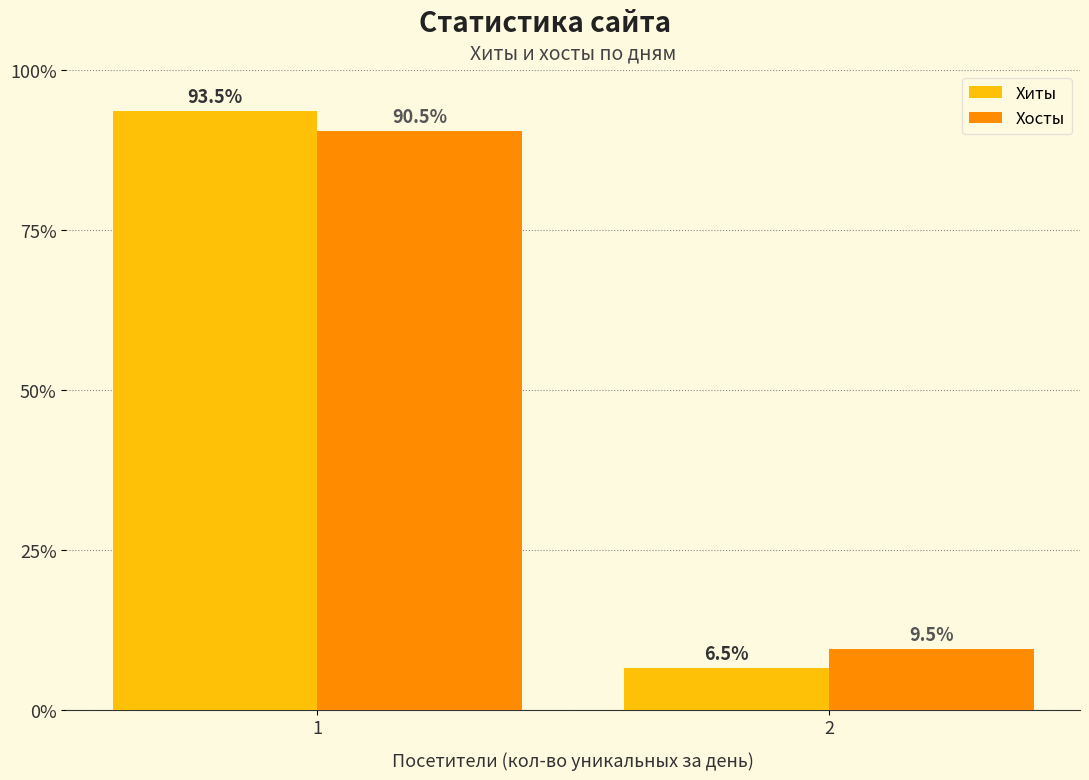

What is the total value across all series at 2?

16.0